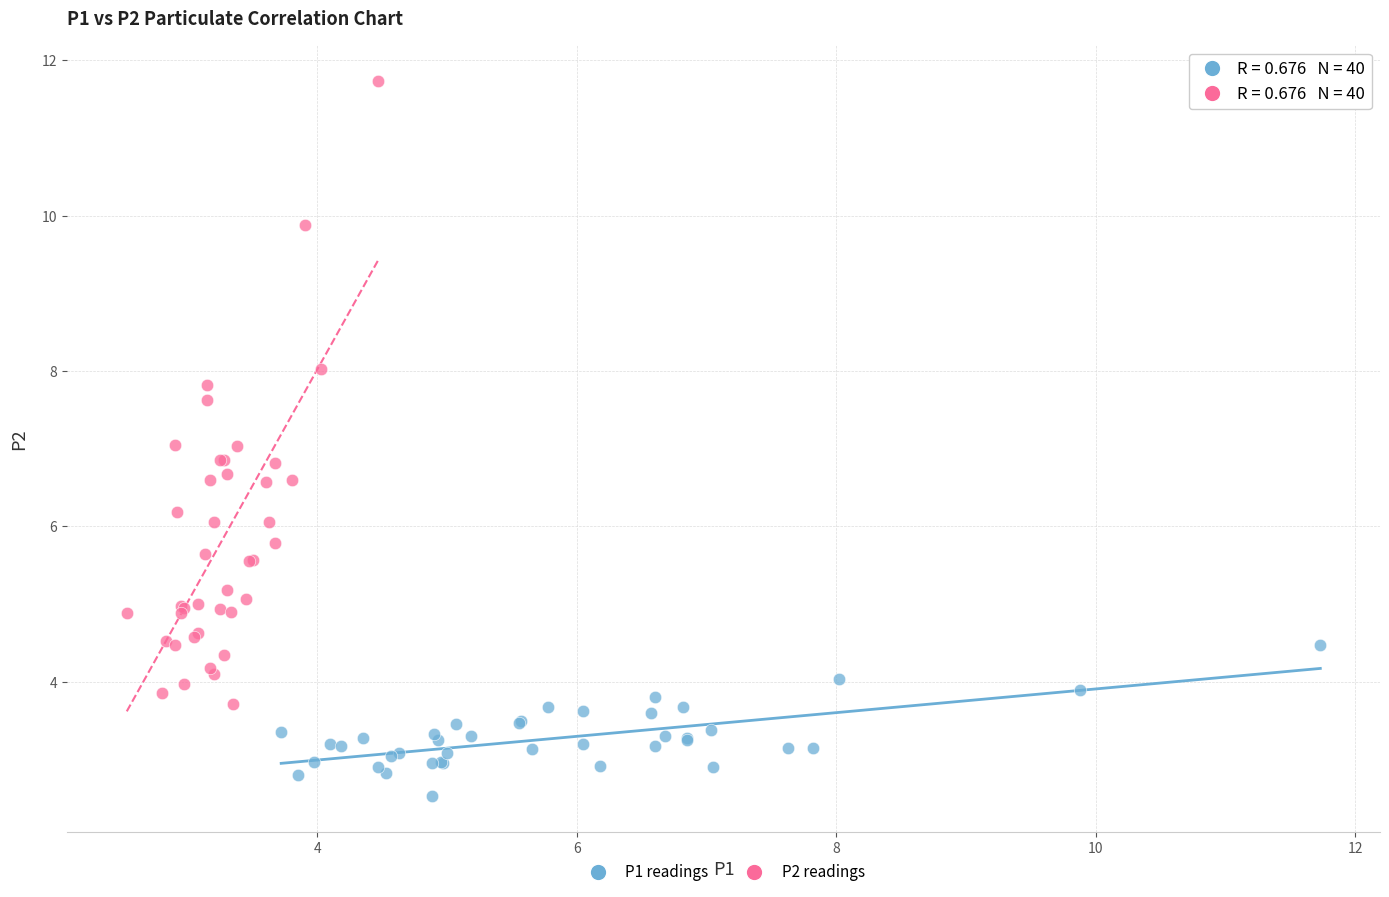

Which series has the widest spread of Y values?

P2 readings